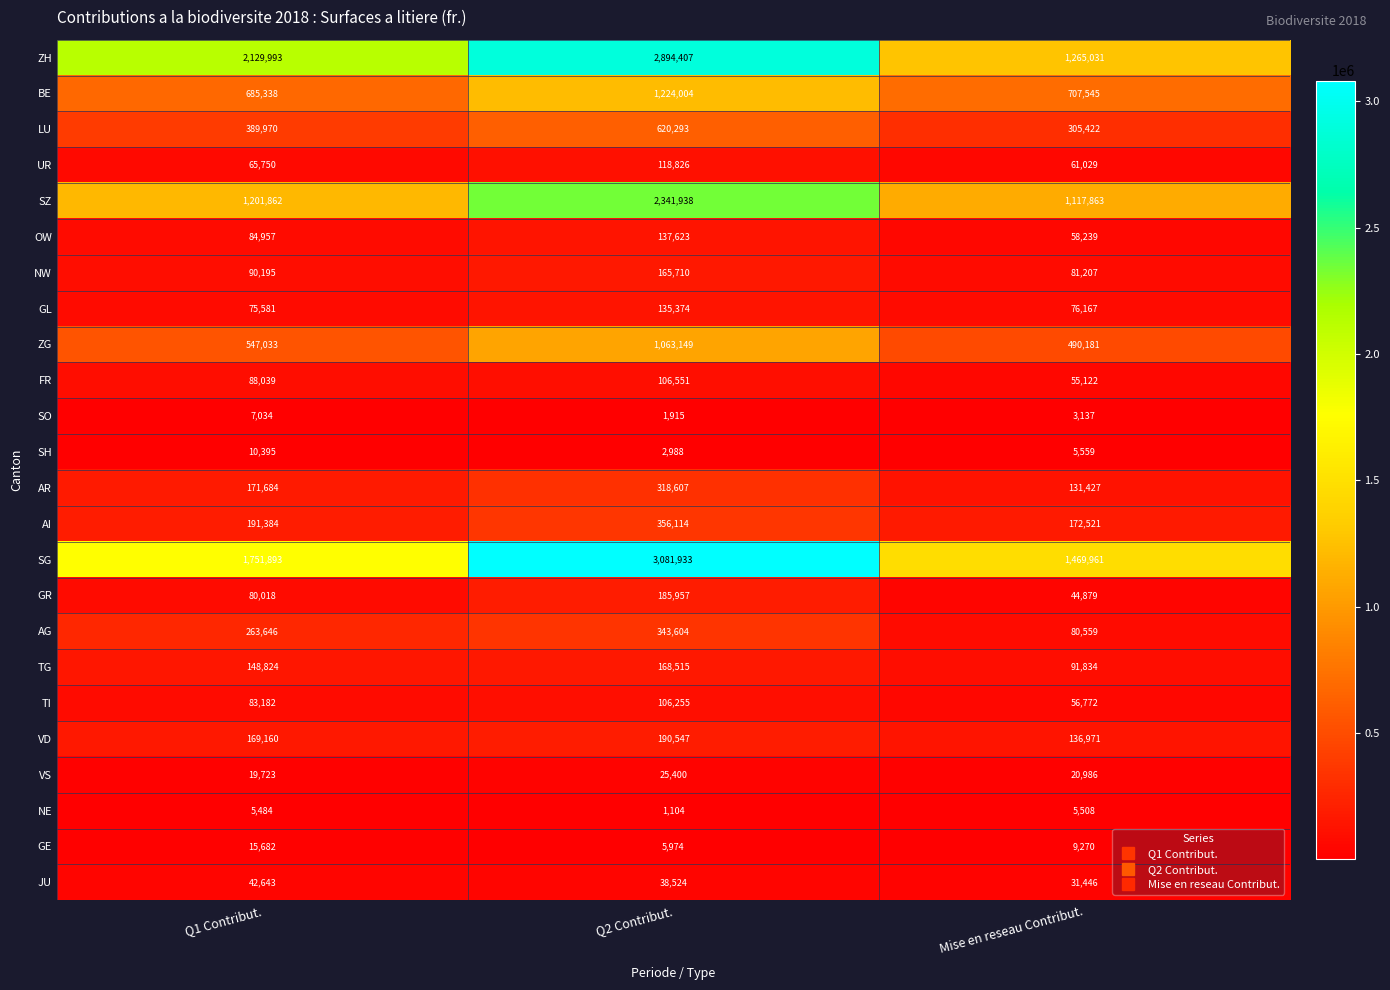

True or false: SZ has a value of 776211 at Mise en reseau Contribut..

False